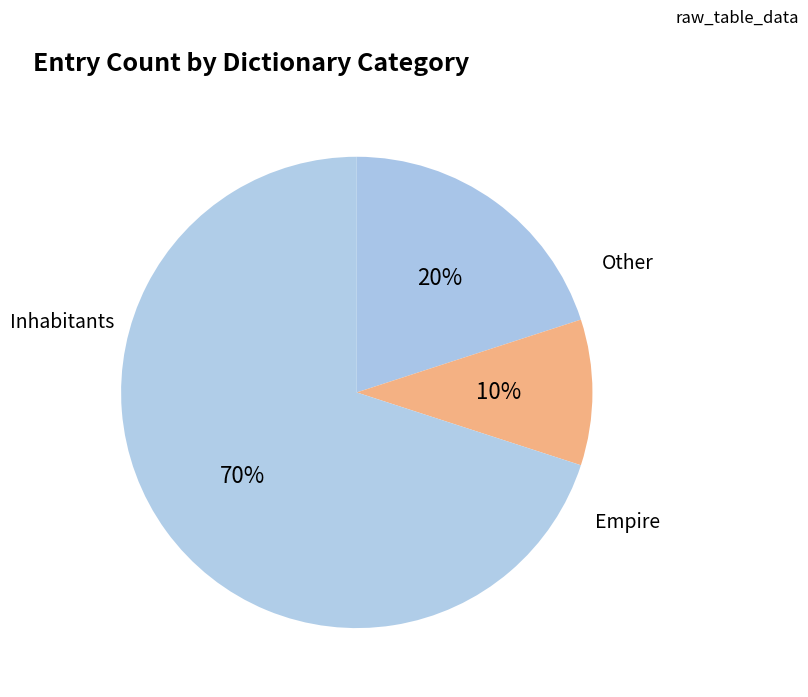

How many slices are in this pie chart?

3